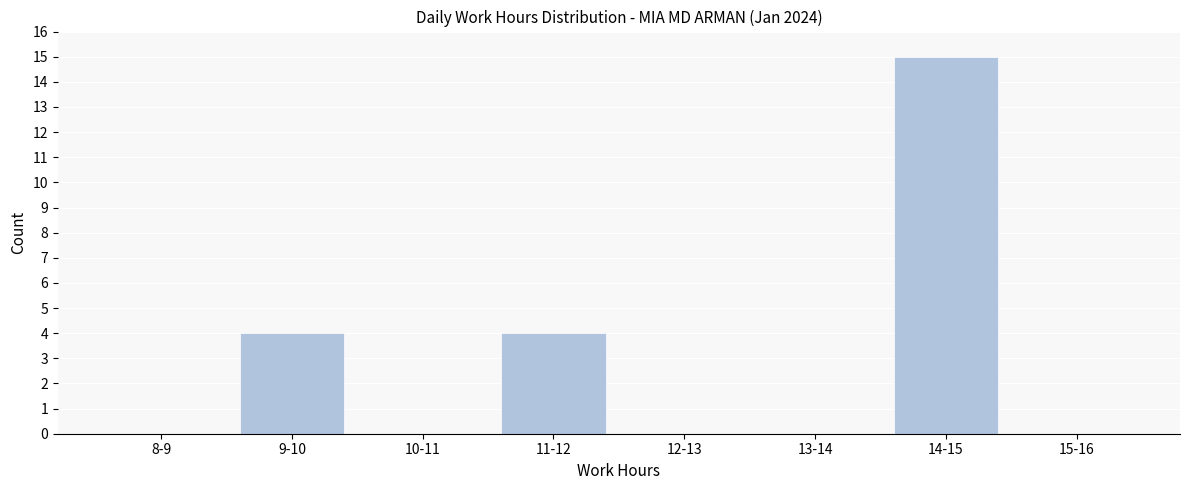

Reading left to right, transcribe all the data shown in this chart.

8-9=0	9-10=4	10-11=0	11-12=4	12-13=0	13-14=0	14-15=15	15-16=0